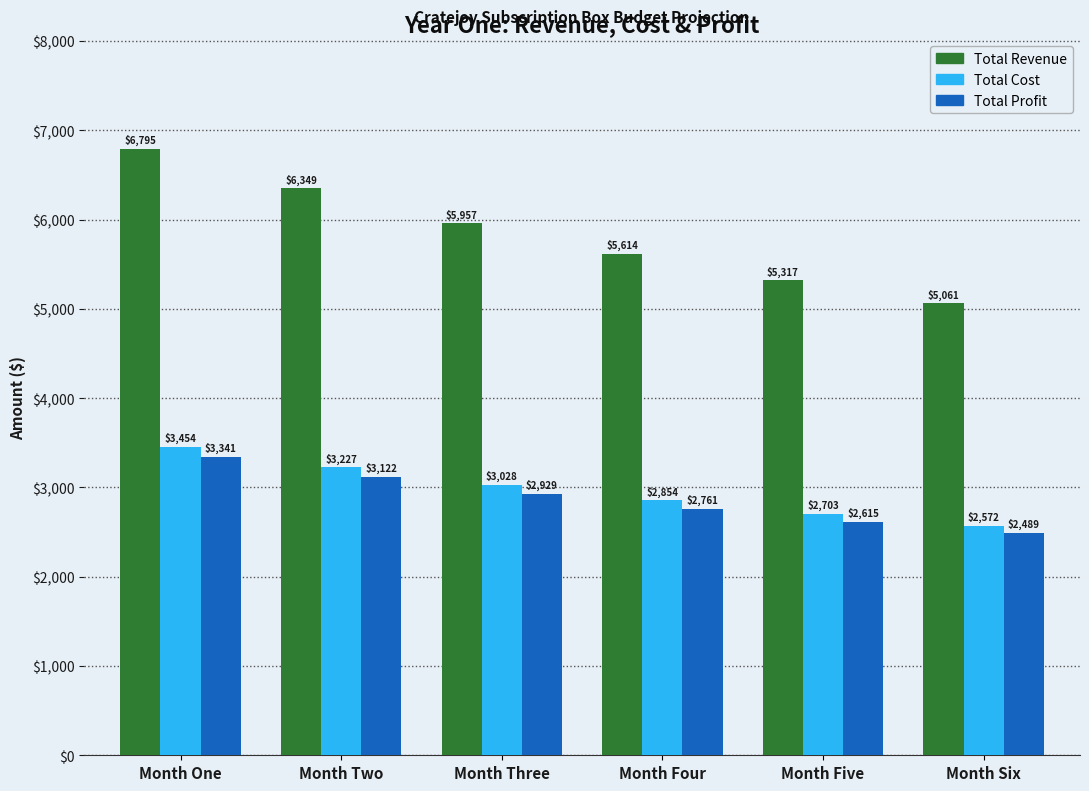

Which category has the highest value in the Total Profit series?

Month One